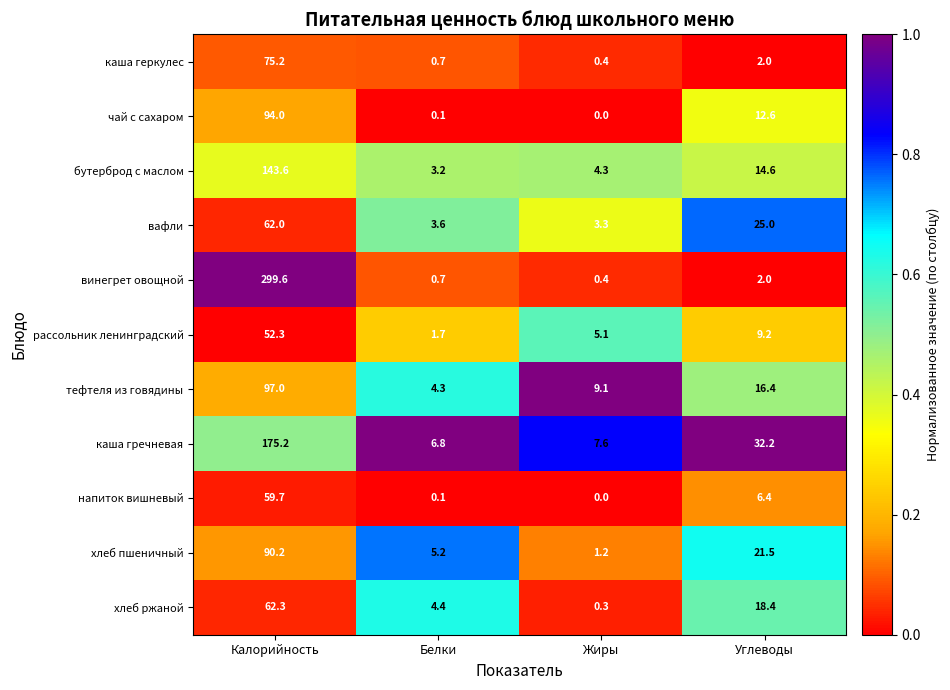

List the series in order of their peak value, lowest first.

рассольник ленинградский, напиток вишневый, вафли, хлеб ржаной, каша геркулес, хлеб пшеничный, чай с сахаром, тефтеля из говядины, бутерброд с маслом, каша гречневая, винегрет овощной